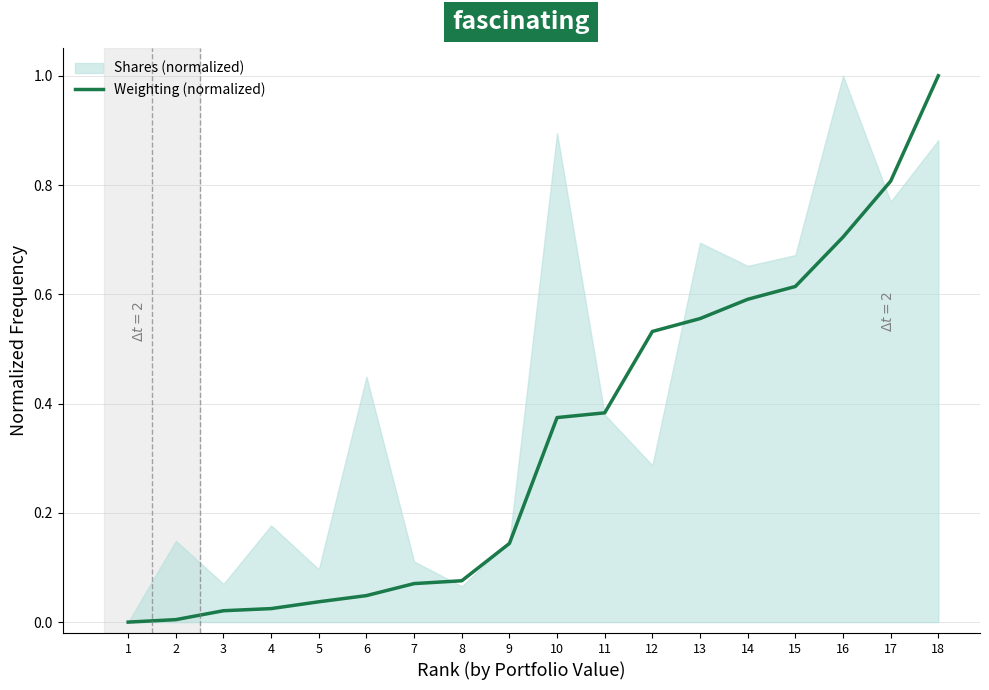

True or false: the data has more than 2 interior local peaks.

False